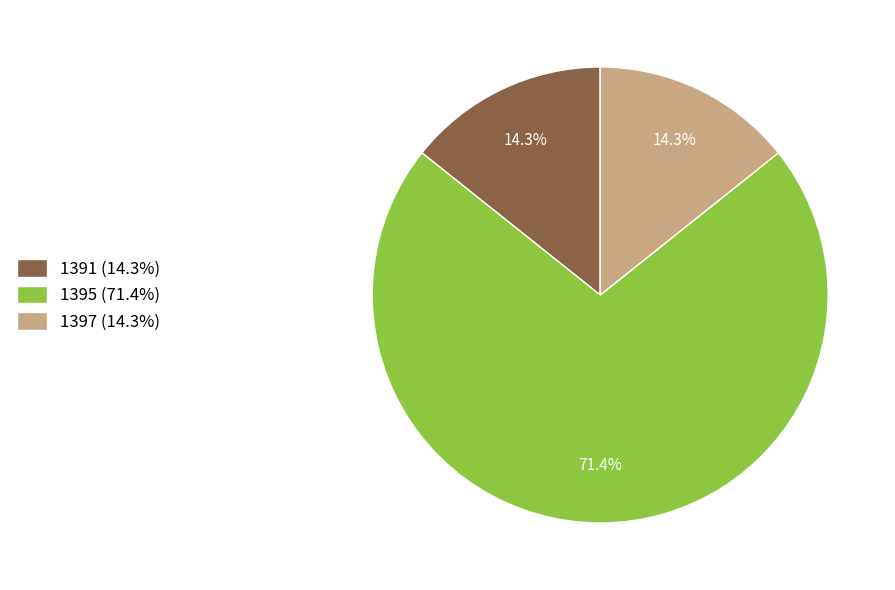

To the nearest percent, what portion does 1397 represent?

14%